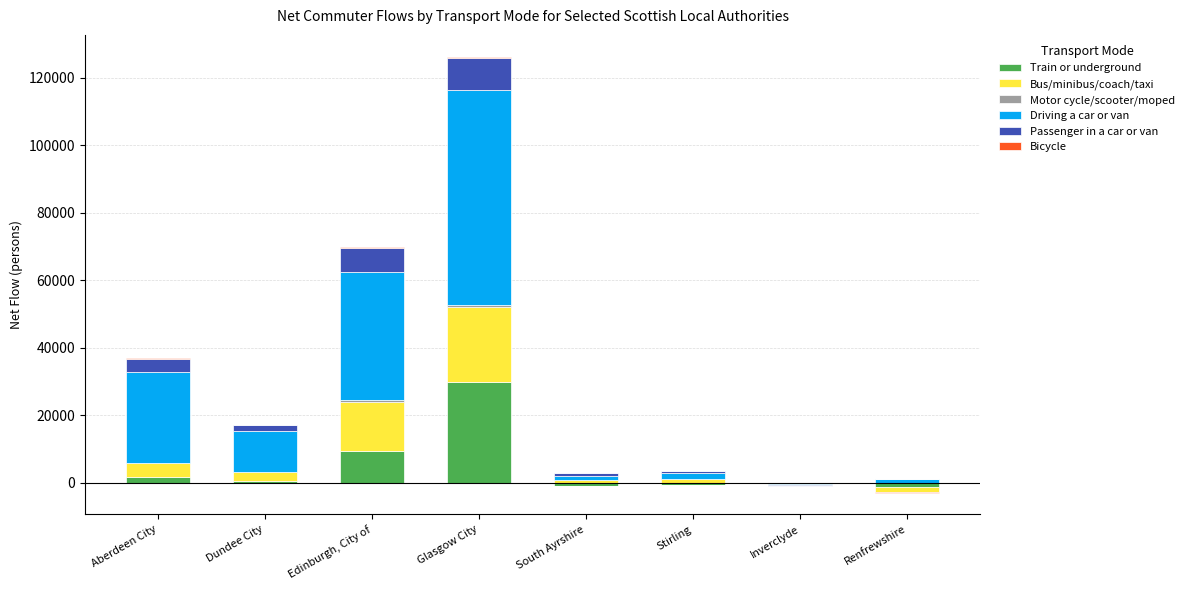

Is it true that Train or underground equals 29831 at Glasgow City?

True